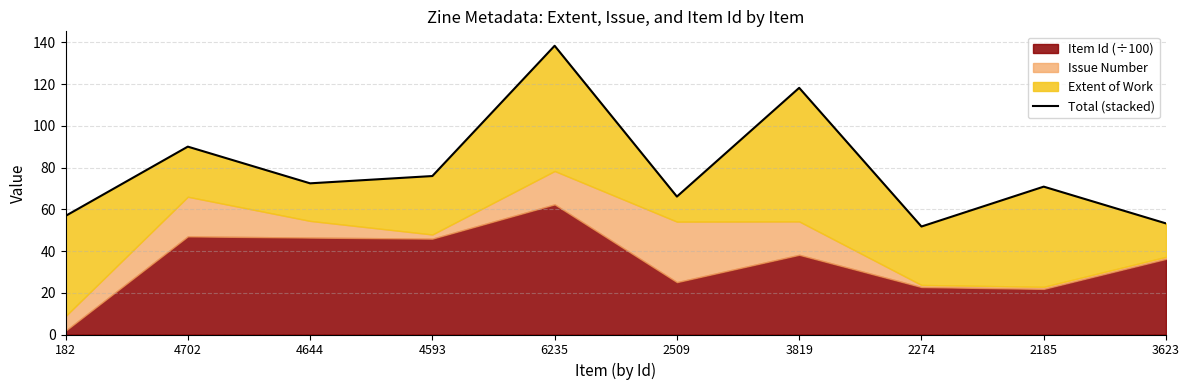

The value at 182 is 99.7. True or false?

False